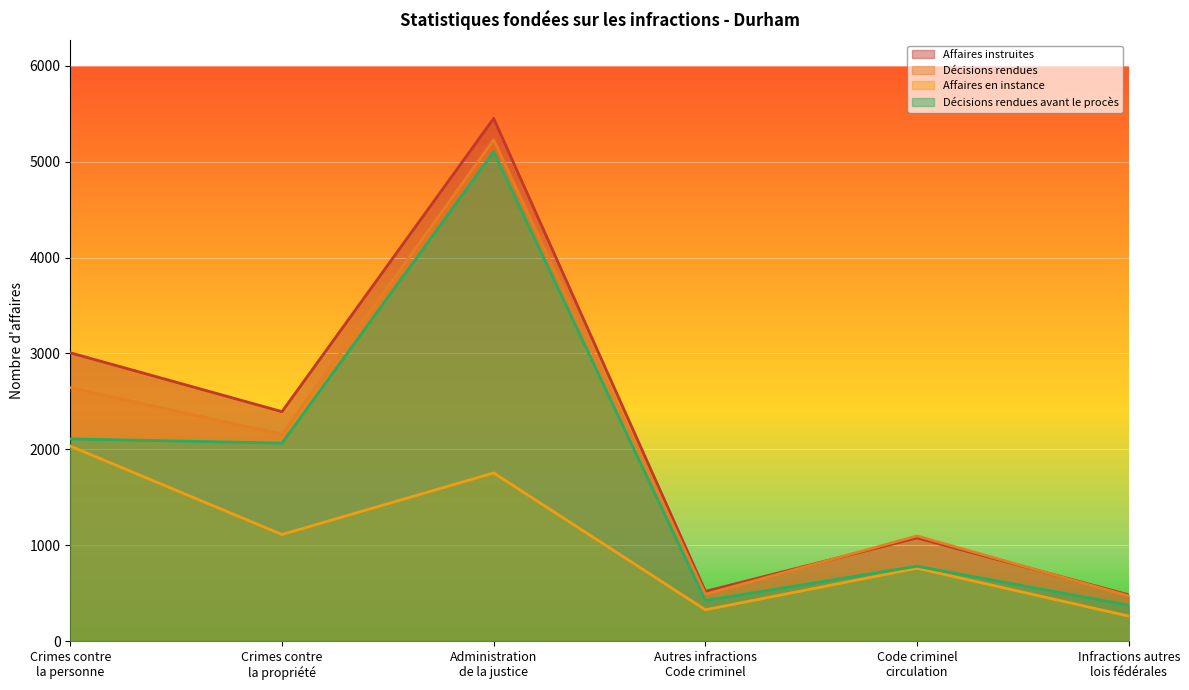

True or false: Décisions rendues has more than 1 points higher than both neighbors.

True